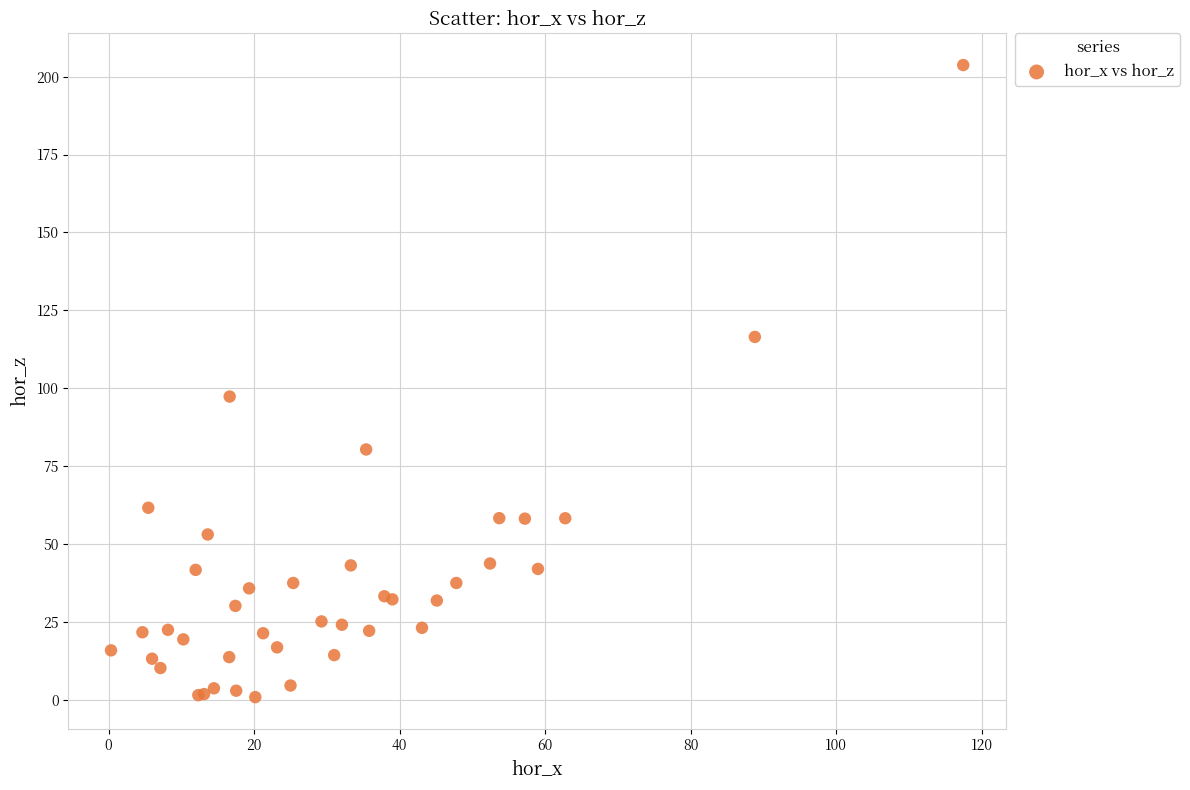

What Y value in the scatter plot is closest to 102?

97.3